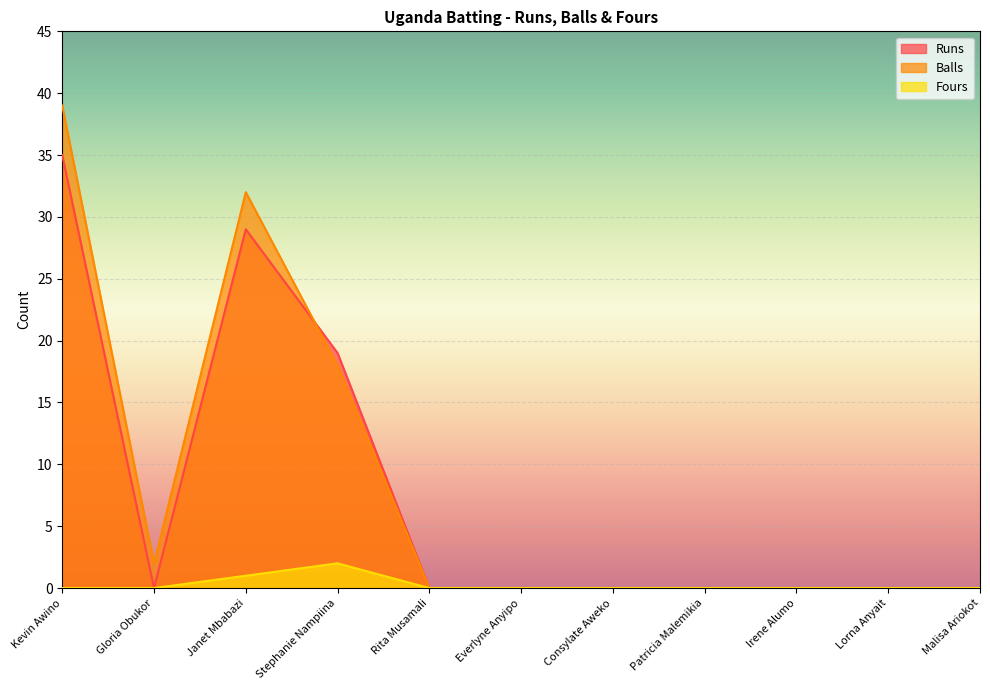

Between Patricia Malemikia and Gloria Obukor, which is larger?

Patricia Malemikia